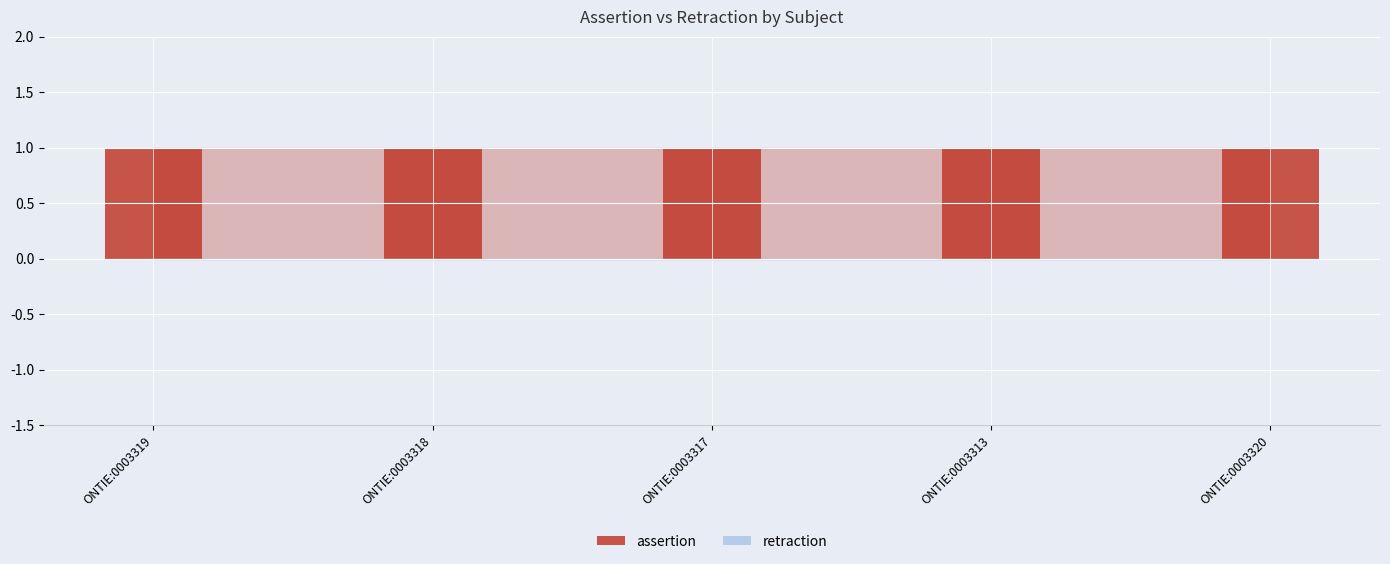

At how many categories does at least one series exceed 0?

5